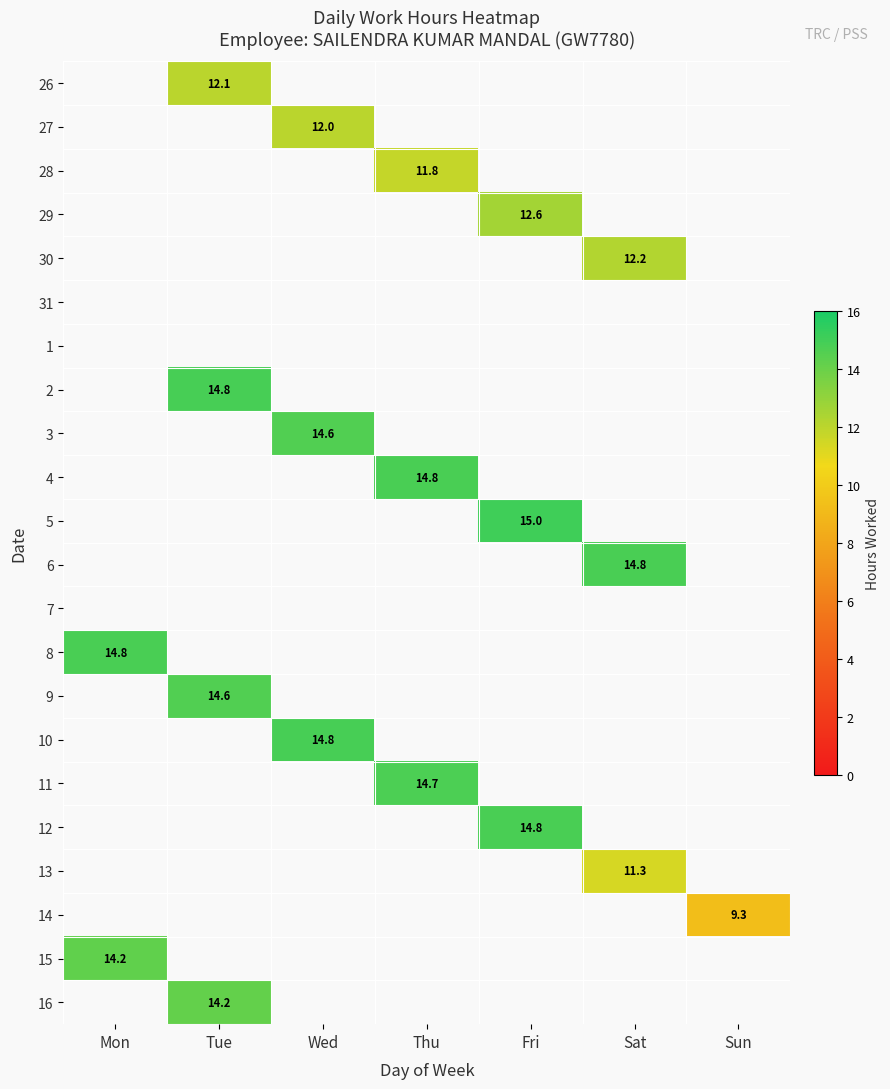

At which category is the sum across all series the highest?

Tue